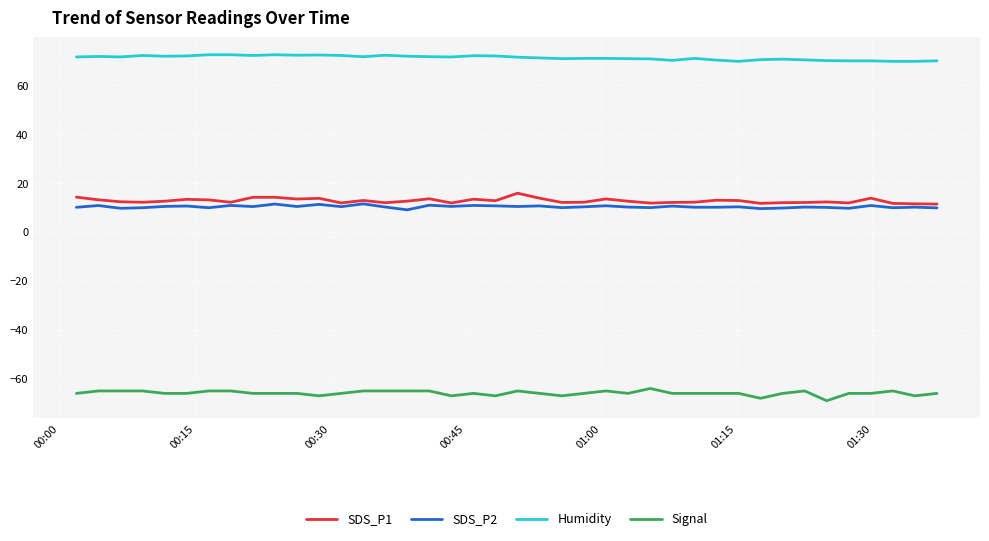

True or false: Humidity and SDS_P1 intersect in this chart.

False